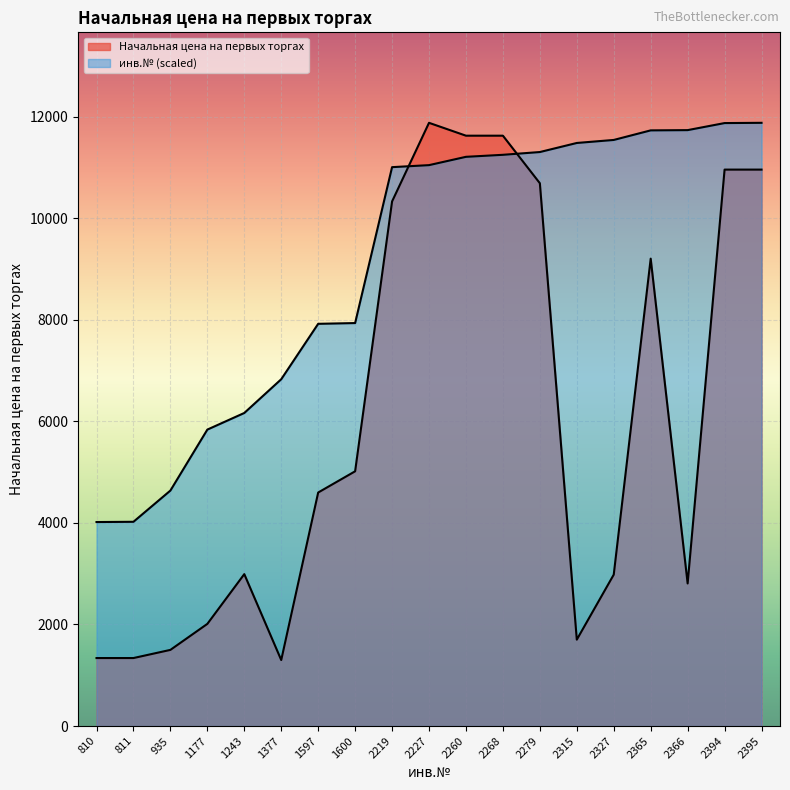

Which series changed the most between 810 and 1177?

инв.№